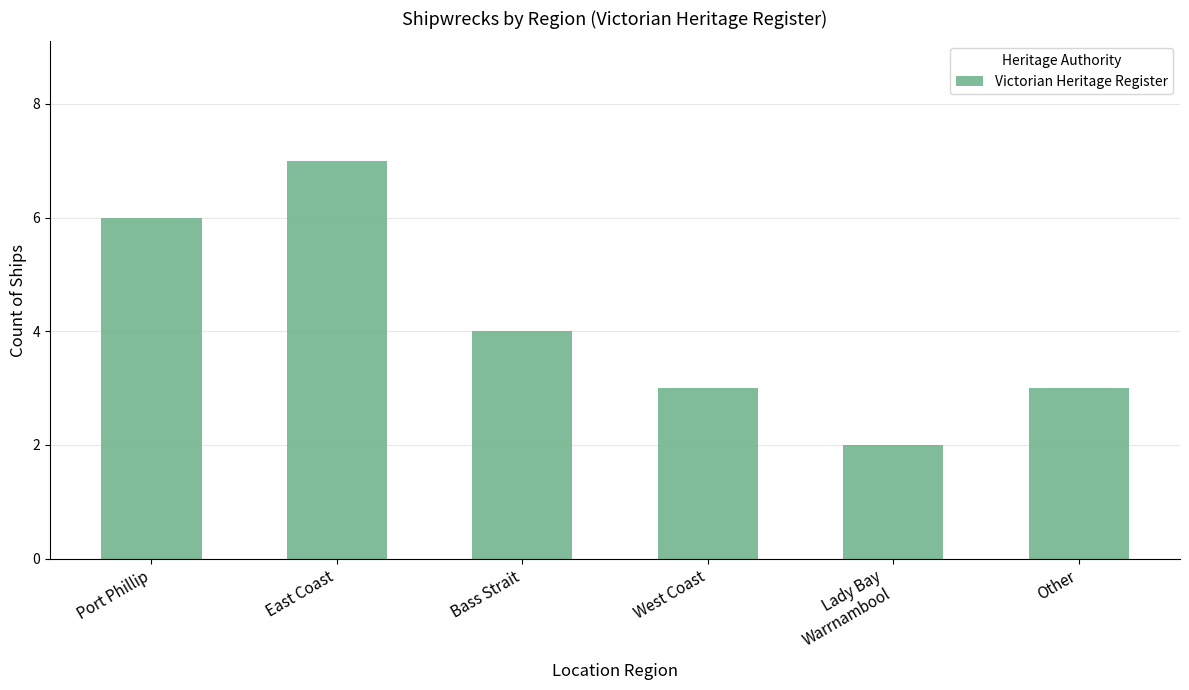

What is the sum of all values?

25